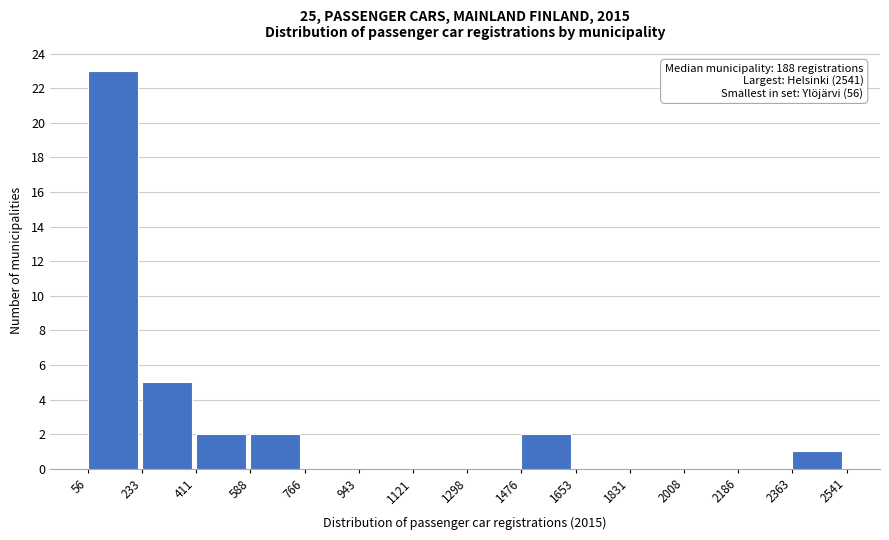

Over which range of the x-axis is the bar tallest?

56 to 233